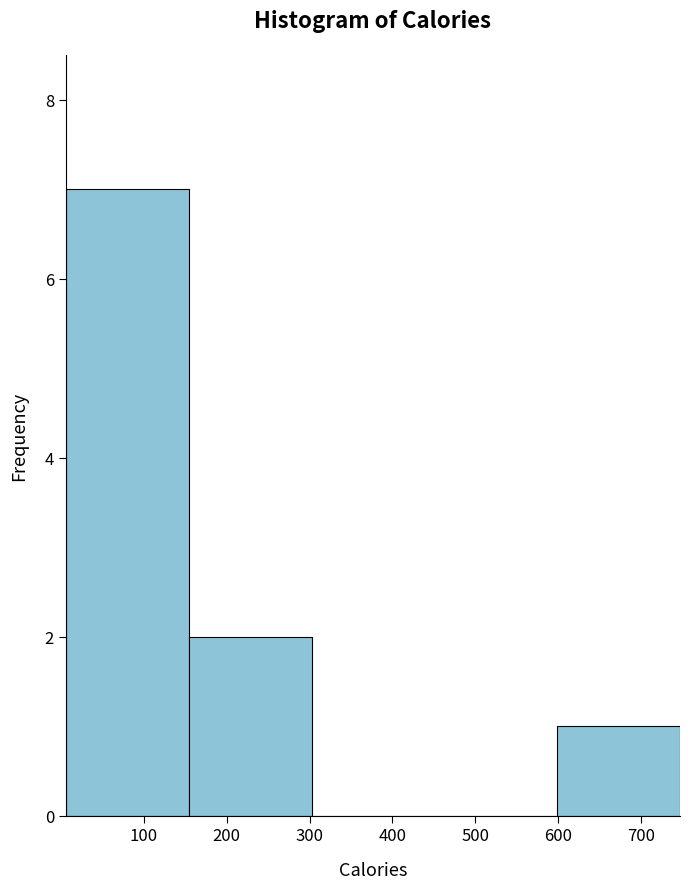

Over which range of the x-axis is the bar tallest?

10 to 150